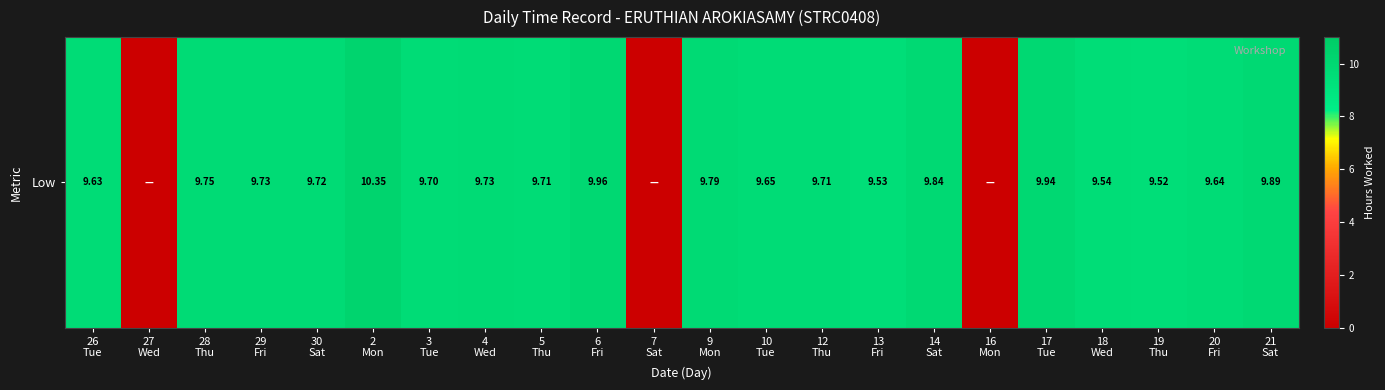

How many values are below 9?

3